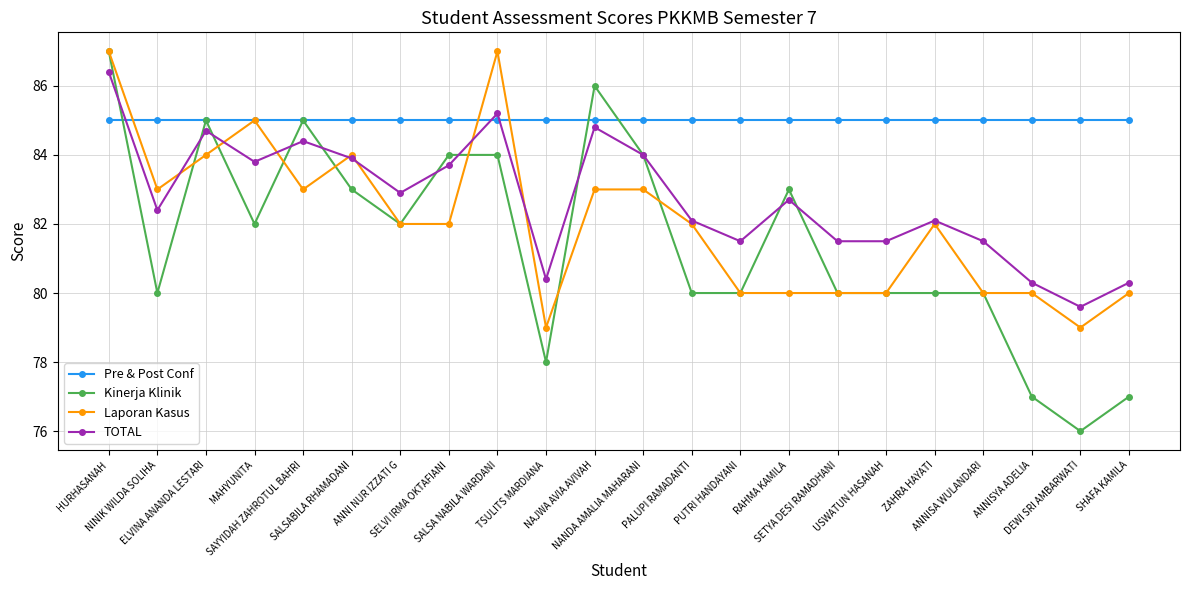

What is the sum of the Laporan Kasus values at USWATUN HASANAH and SALSA NABILA WARDANI?

167.0